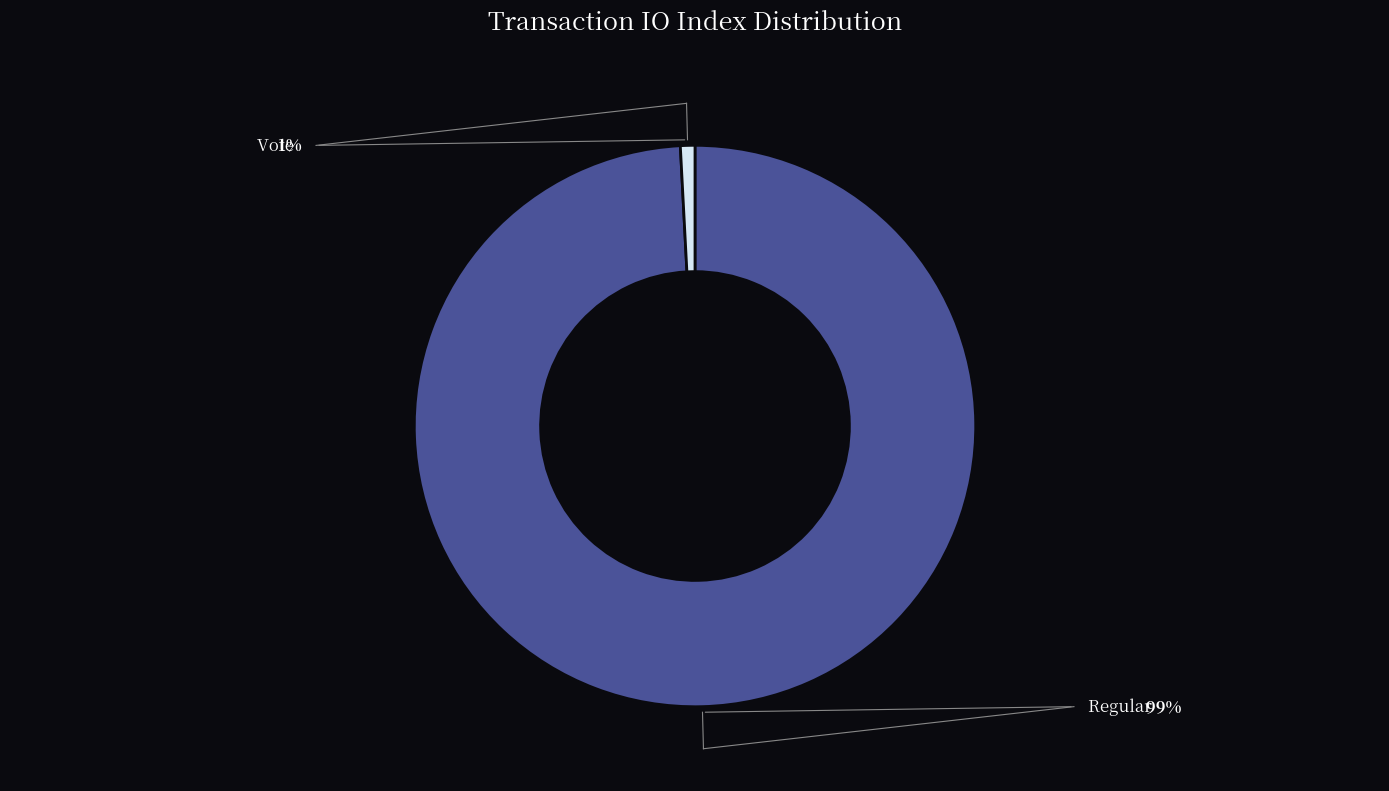

Is there any slice that represents more than half of the pie?

Yes